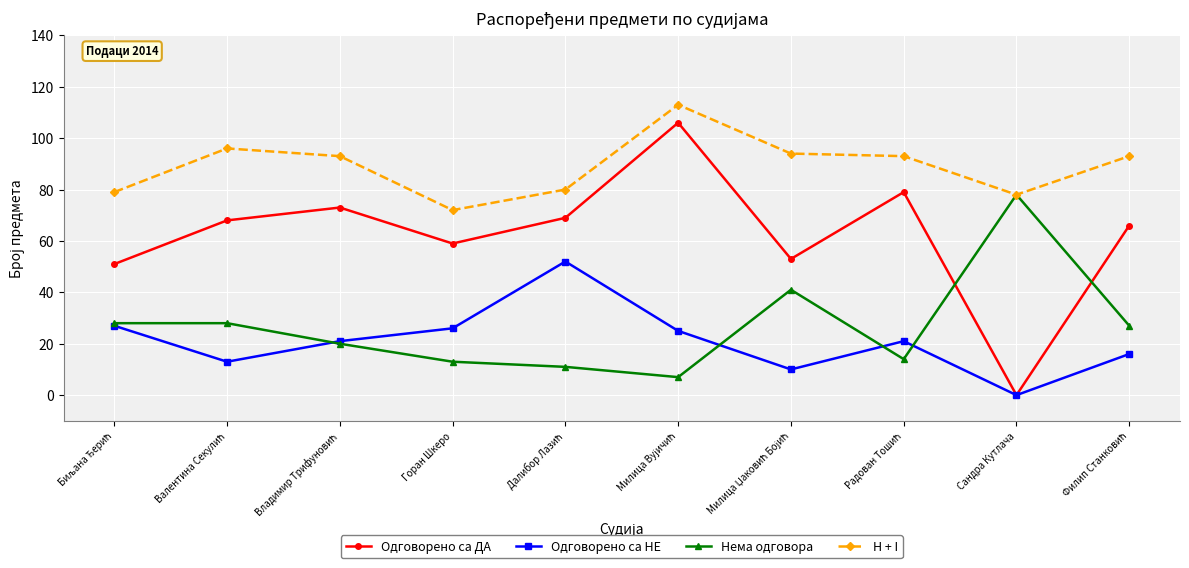

What is the maximum value shown in the chart?

113